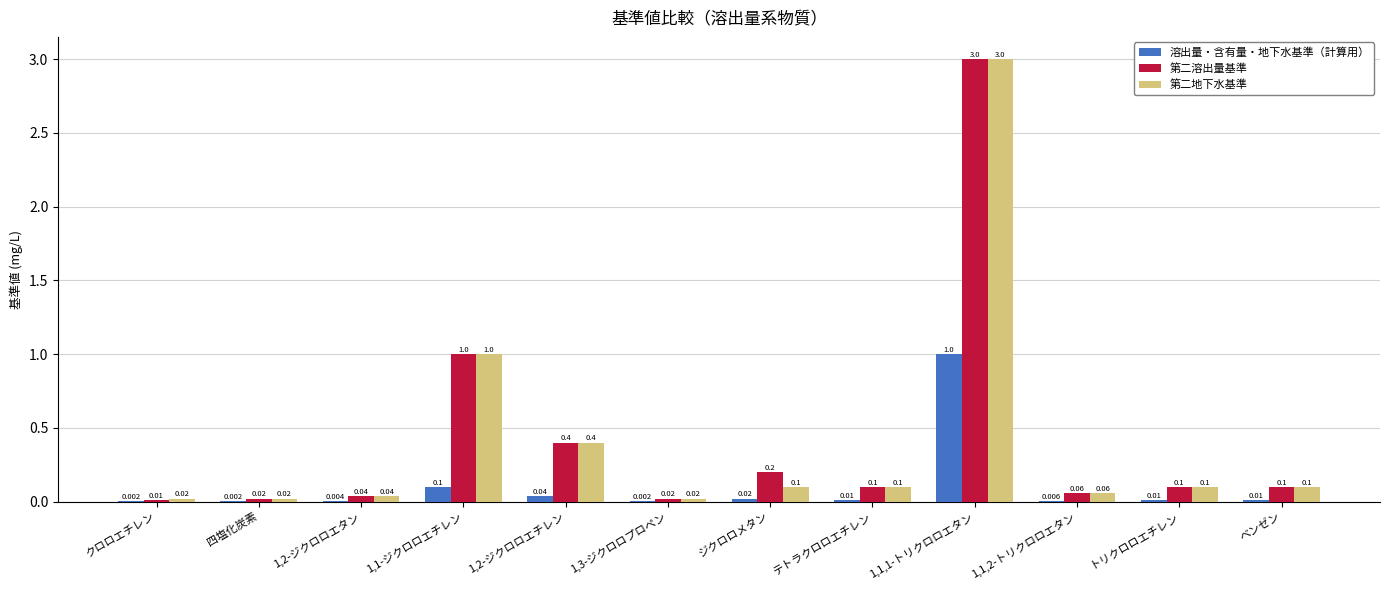

Are the bars horizontal?

No